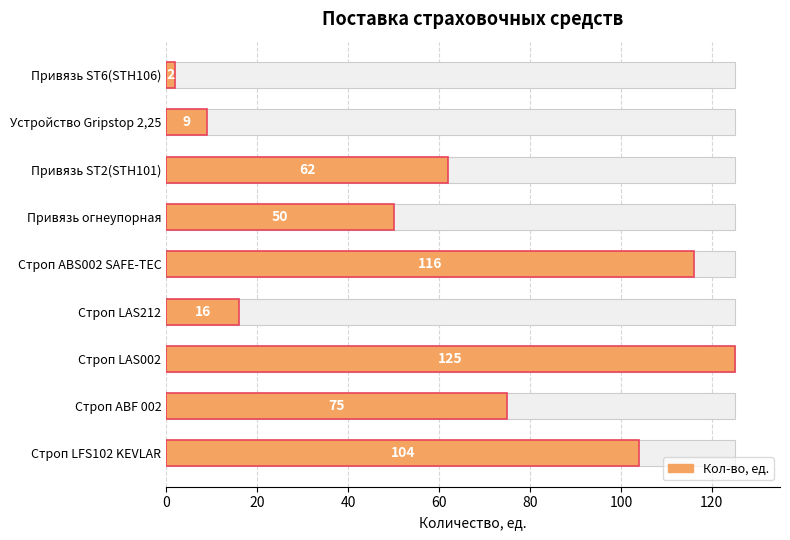

Which has a higher value, Строп LAS002 or Строп LAS212?

Строп LAS002